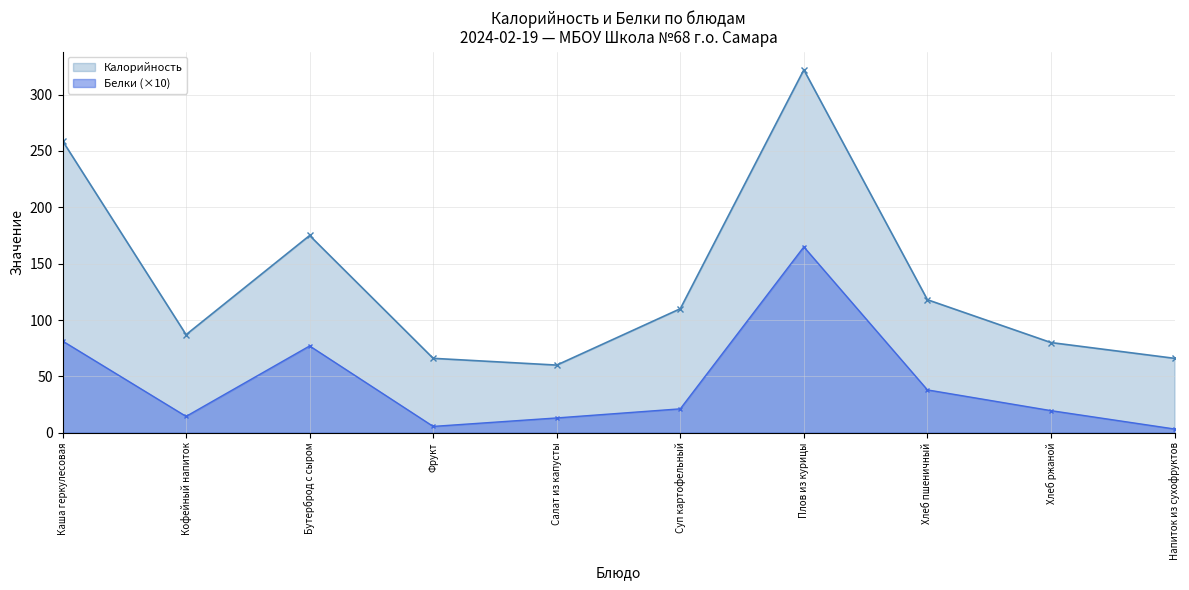

What is the sum of the Белки values at Суп картофельный and Каша геркулесовая?

102.6